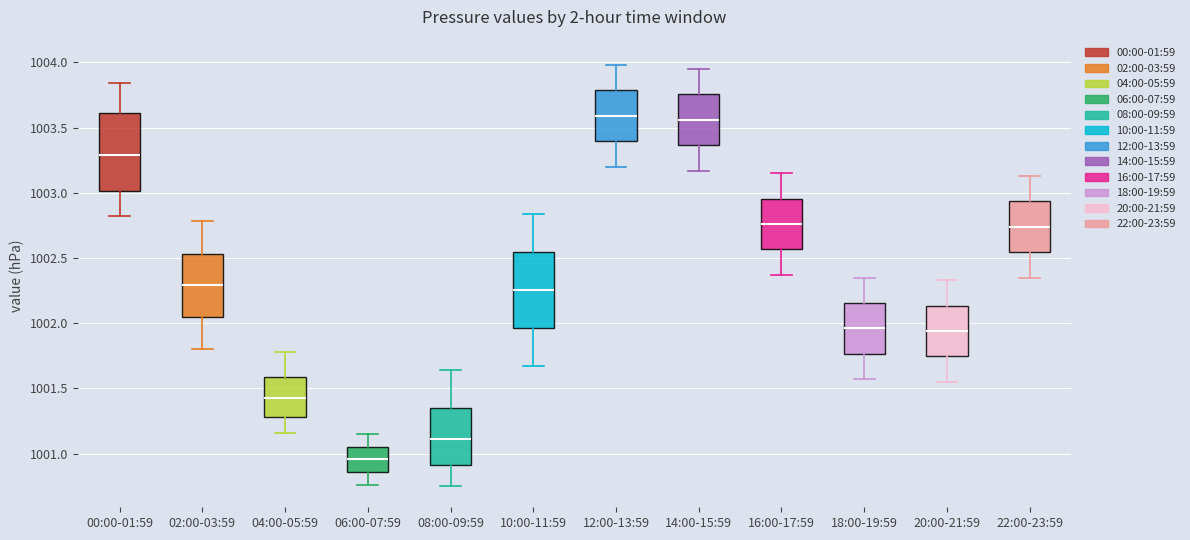

Where does the upper whisker of the box for 22:00-23:59 end on the y-axis? The values are not printed on the chart, so give them approximately, as read against the axis.

1003.15